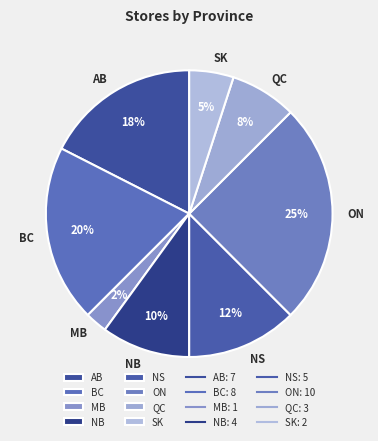

Combined, do SK and BC account for over 50%?

No